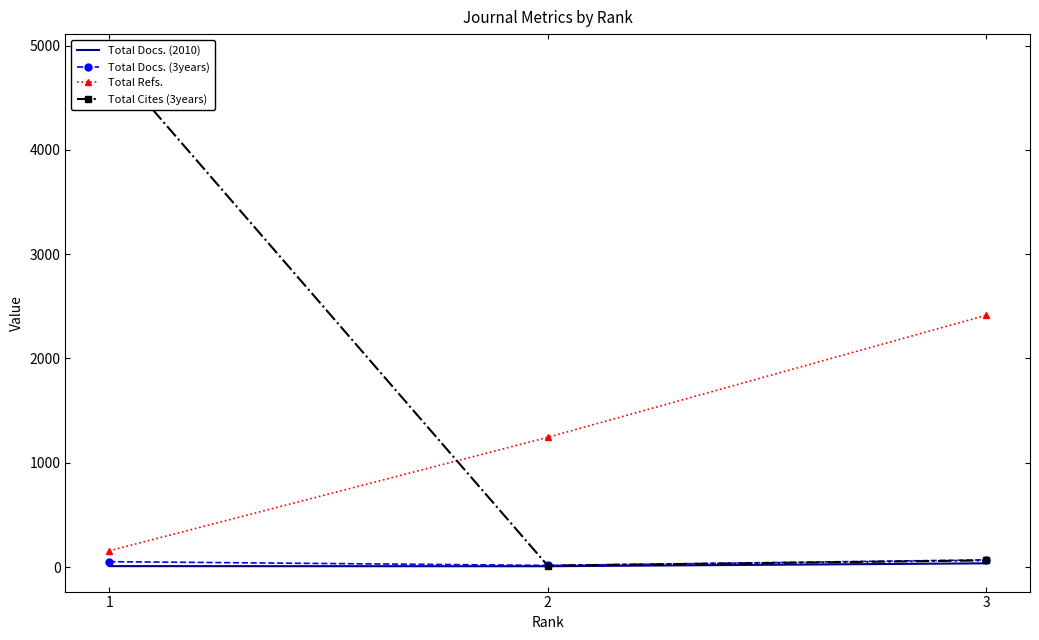

Which series changed the most between 1 and 2?

Total Cites (3years)